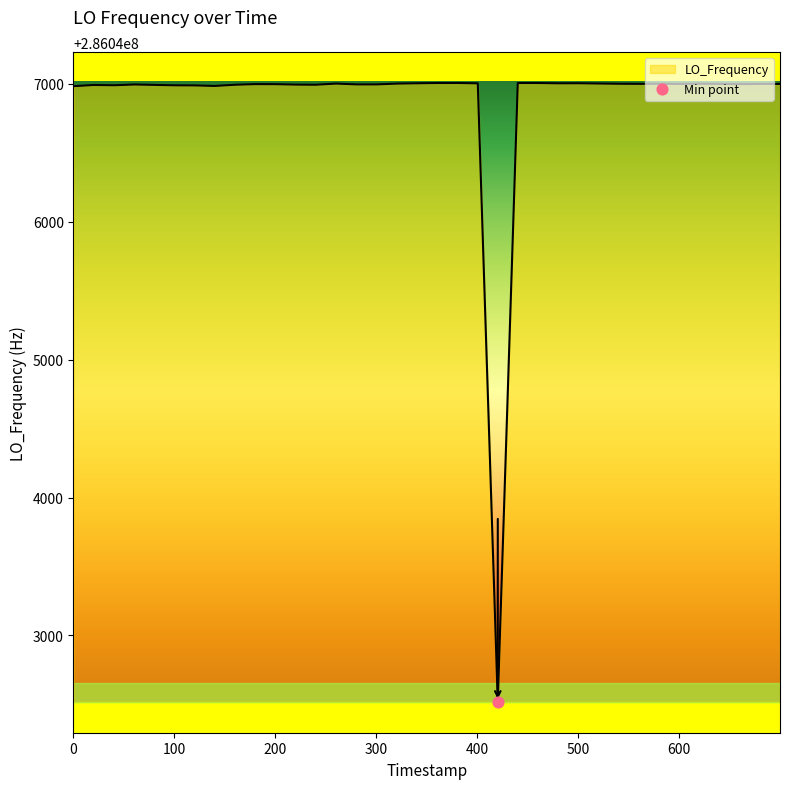

What is the difference between the maximum and minimum values?

4484.4